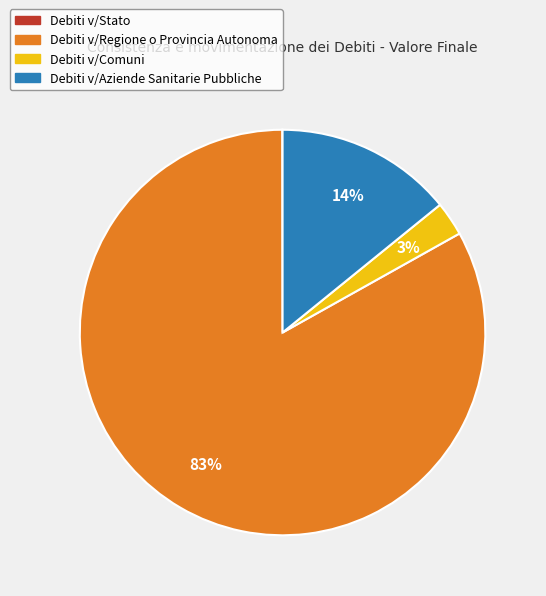

To the nearest percent, what is the combined percentage of Debiti v/Aziende Sanitarie Pubbliche and Debiti v/Comuni?

17%